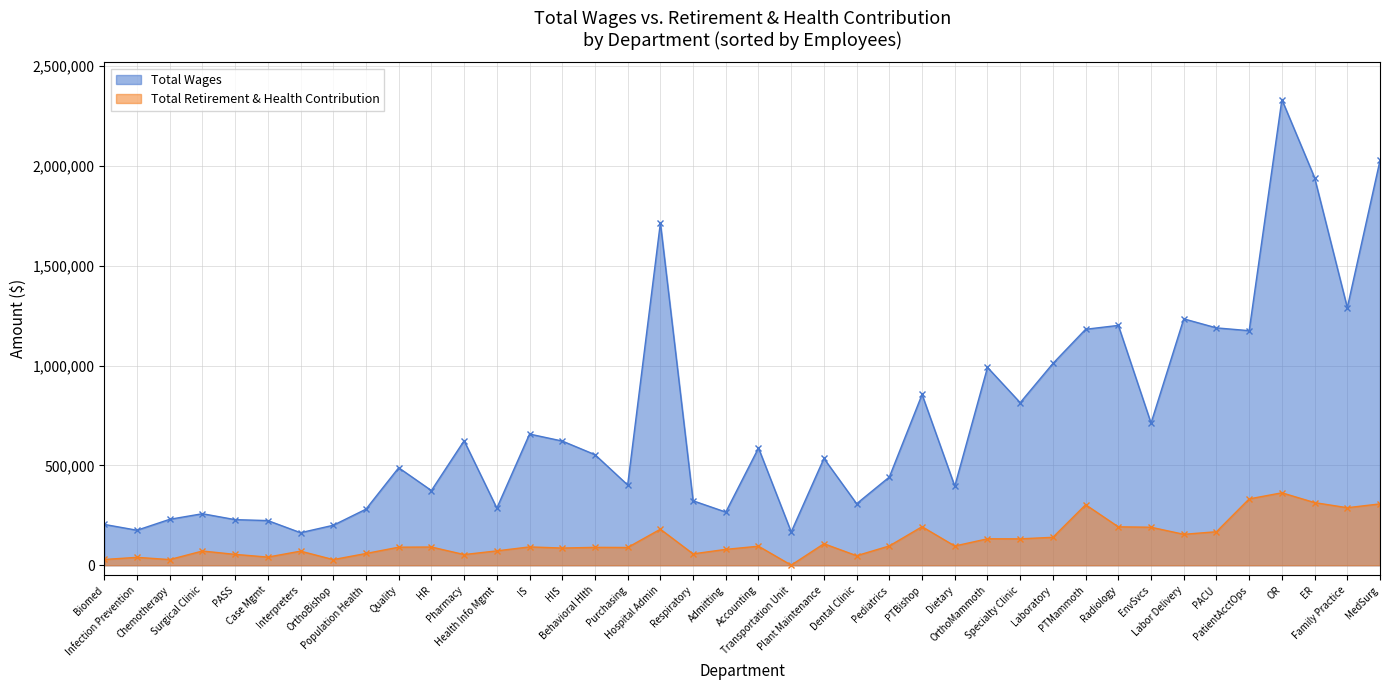

What is the sum of the Total Wages values at PTBishop and Dietary?

1251207